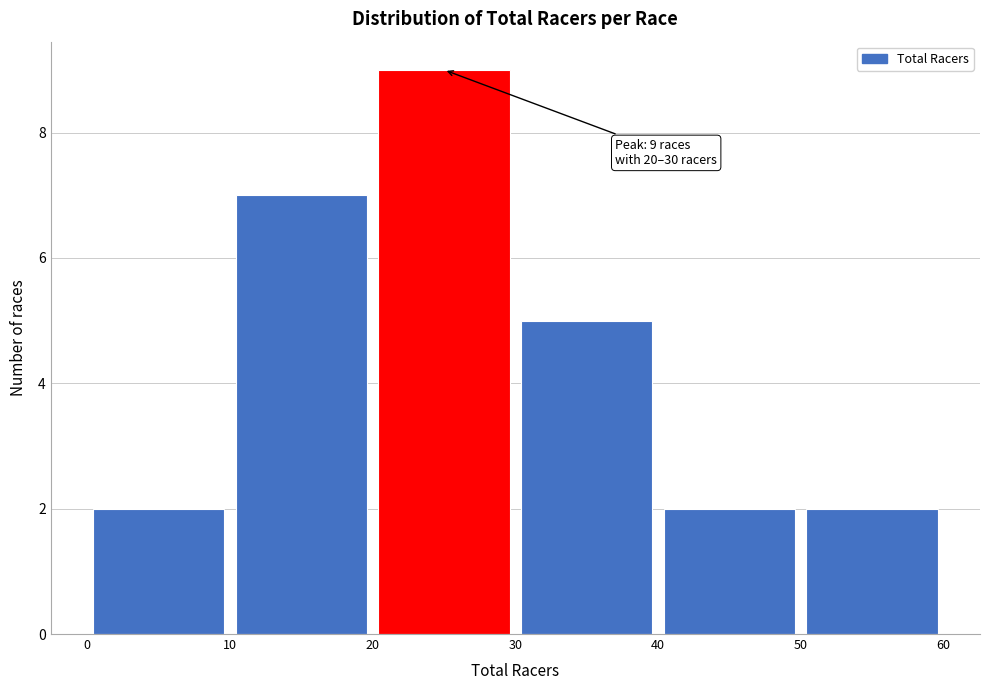

Over which range of the x-axis is the bar tallest?

20 to 30